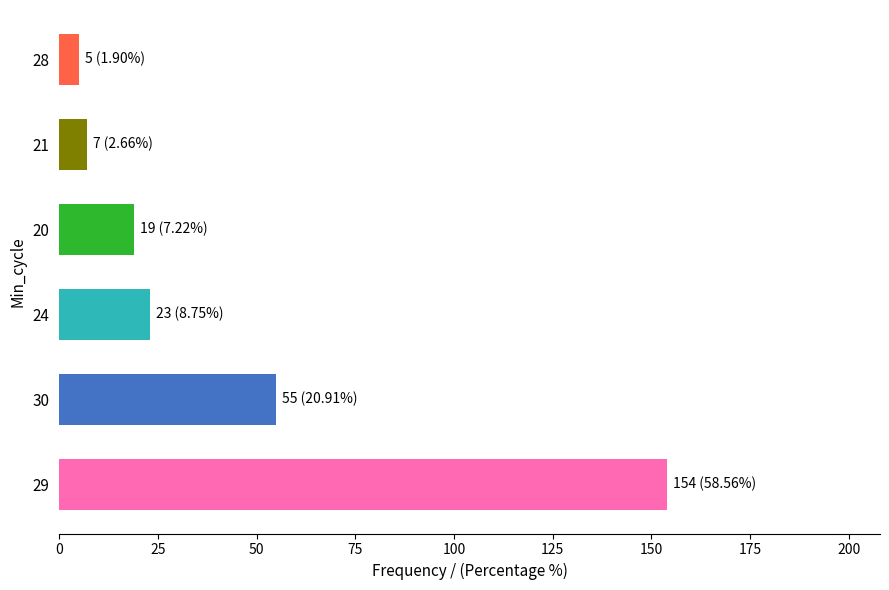

What is the difference between the maximum and second lowest values?

147